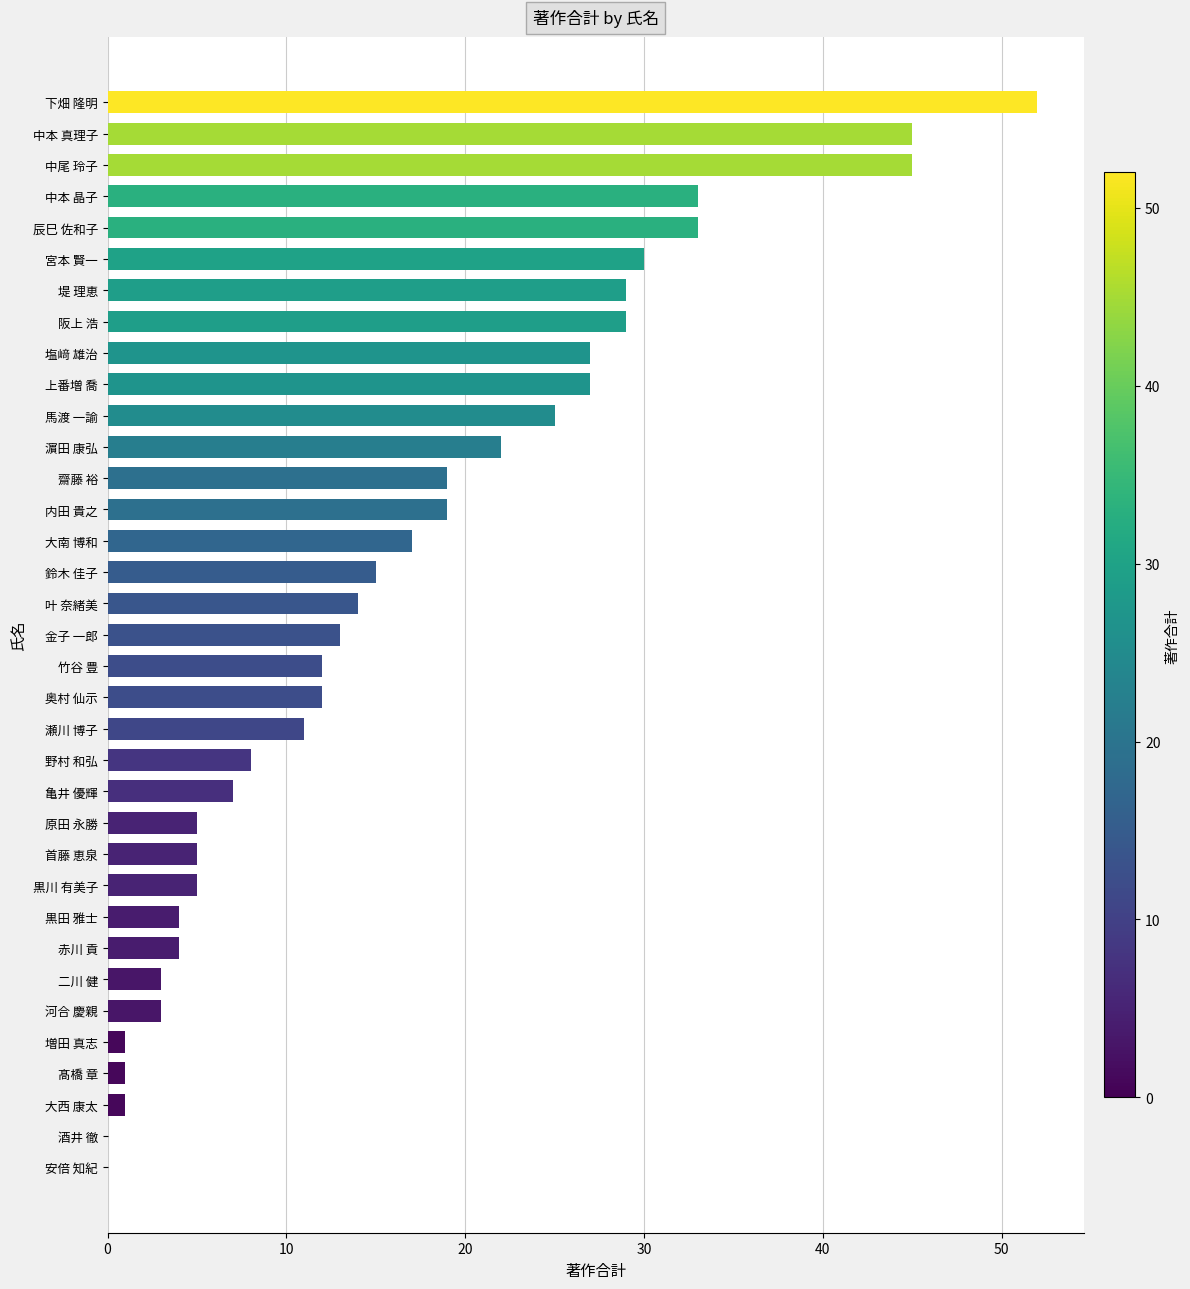

The chart shows a value of 3 at 黒川 有美子. True or false?

False